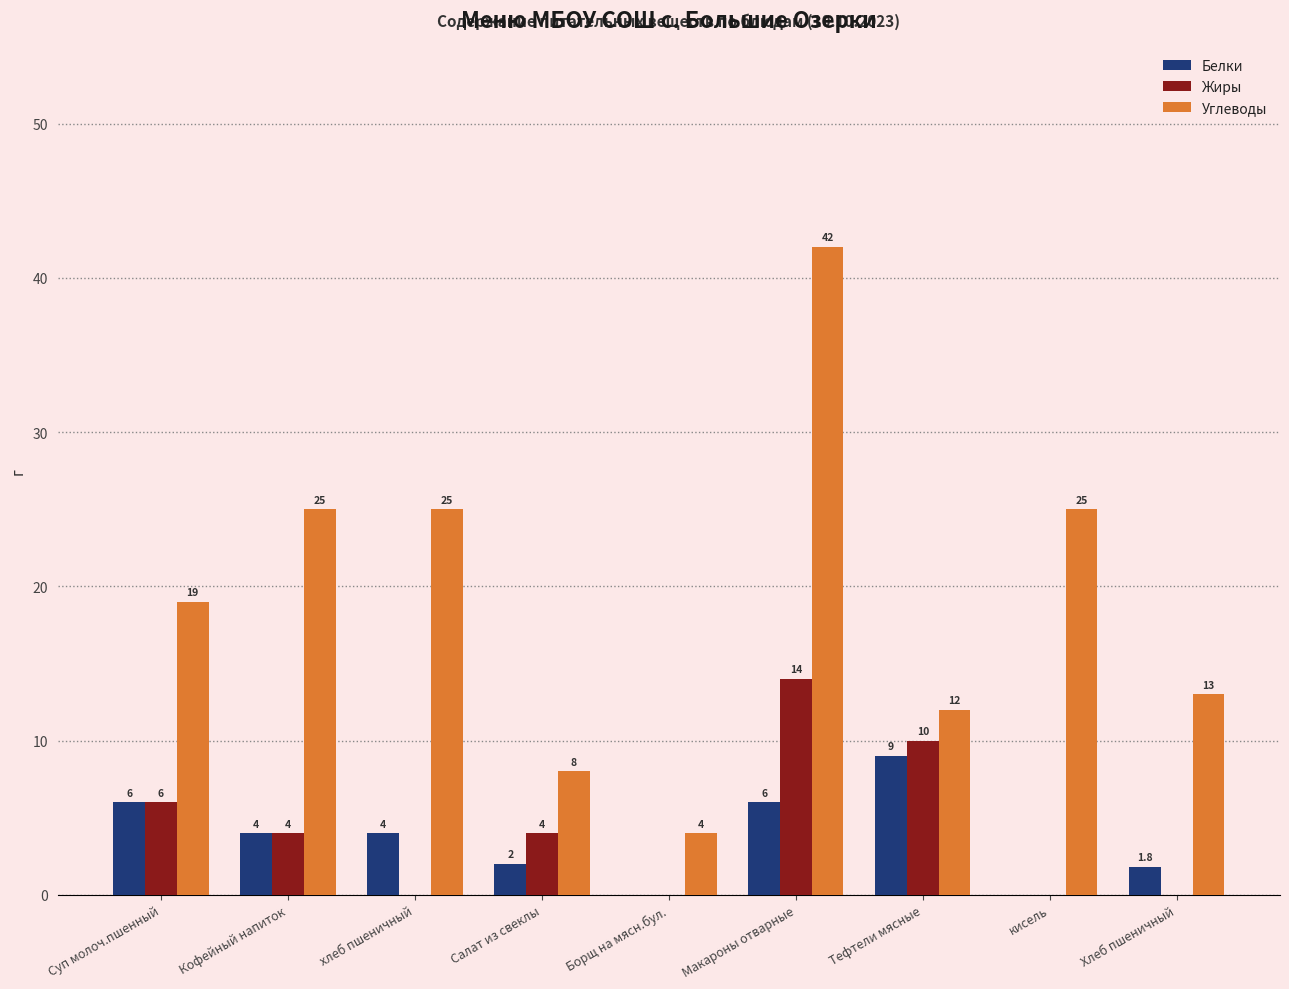

Reading left to right, extract all data points from this chart.

Белки: Суп молоч.пшенный=6.0	Кофейный напиток=4.0	хлеб пшеничный=4.0	Салат из свеклы=2.0	Борщ на мясн.бул.=0.0	Макароны отварные=6.0	Тефтели мясные=9.0	кисель=0.0	Хлеб пшеничный=1.8
Жиры: Суп молоч.пшенный=6.0	Кофейный напиток=4.0	хлеб пшеничный=0.0	Салат из свеклы=4.0	Борщ на мясн.бул.=0.0	Макароны отварные=14.0	Тефтели мясные=10.0	кисель=0.0	Хлеб пшеничный=0.0
Углеводы: Суп молоч.пшенный=19.0	Кофейный напиток=25.0	хлеб пшеничный=25.0	Салат из свеклы=8.0	Борщ на мясн.бул.=4.0	Макароны отварные=42.0	Тефтели мясные=12.0	кисель=25.0	Хлеб пшеничный=13.0